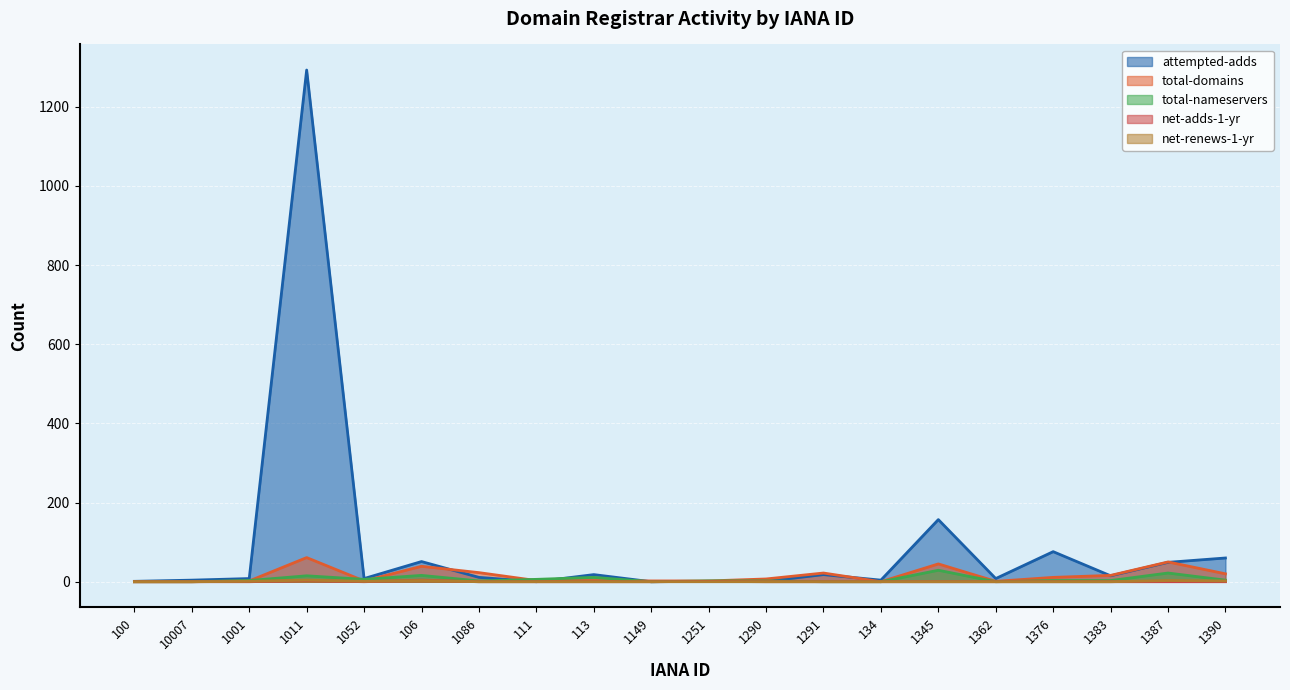

What is the label of the 4th point from the left?

1011